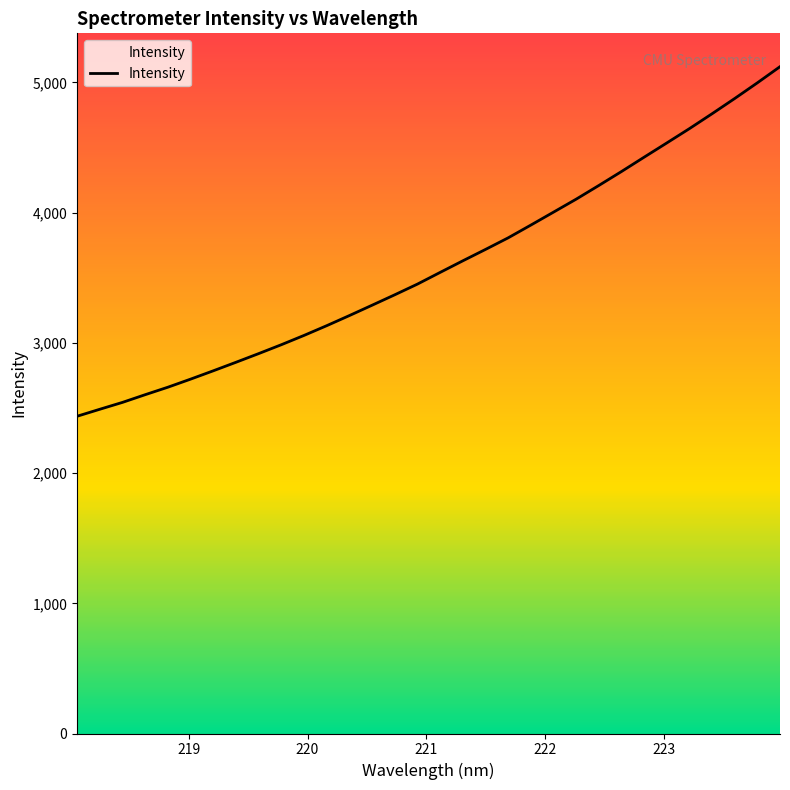

What is the greatest value displayed?

5121.4